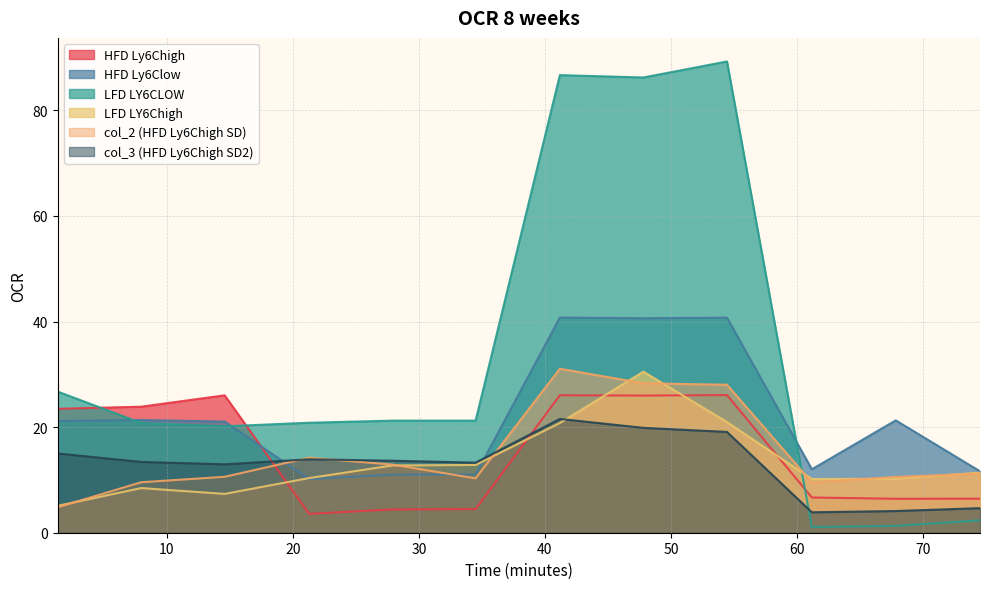

Reading left to right, what are all the values shown in this chart?

HFD Ly6Chigh: 1.350702=23.5	7.967992=23.9	14.59046=26.0	21.29198=3.6	27.89383=4.4	34.50281=4.5	41.1869=26.0	47.81301=26.0	54.44536=26.1	61.18067=6.7	67.83591=6.4	74.52129=6.5
HFD Ly6Clow: 1.350702=21.2	7.967992=21.4	14.59046=21.1	21.29198=10.2	27.89383=11.0	34.50281=11.0	41.1869=40.8	47.81301=40.6	54.44536=40.7	61.18067=12.0	67.83591=21.3	74.52129=11.6
LFD LY6CLOW: 1.350702=26.7	7.967992=20.8	14.59046=20.2	21.29198=20.8	27.89383=21.2	34.50281=21.2	41.1869=86.7	47.81301=86.2	54.44536=89.3	61.18067=1.1	67.83591=1.3	74.52129=2.4
LFD LY6Chigh: 1.350702=5.1	7.967992=8.5	14.59046=7.4	21.29198=10.4	27.89383=12.7	34.50281=12.8	41.1869=20.8	47.81301=30.5	54.44536=21.0	61.18067=10.2	67.83591=10.2	74.52129=11.4
col_2 (HFD Ly6Chigh SD): 1.350702=4.8	7.967992=9.6	14.59046=10.6	21.29198=14.2	27.89383=12.9	34.50281=10.3	41.1869=31.1	47.81301=28.3	54.44536=28.0	61.18067=9.5	67.83591=10.6	74.52129=11.2
col_3 (HFD Ly6Chigh SD2): 1.350702=15.0	7.967992=13.4	14.59046=13.0	21.29198=13.9	27.89383=13.6	34.50281=13.3	41.1869=21.6	47.81301=19.9	54.44536=19.1	61.18067=3.9	67.83591=4.1	74.52129=4.7